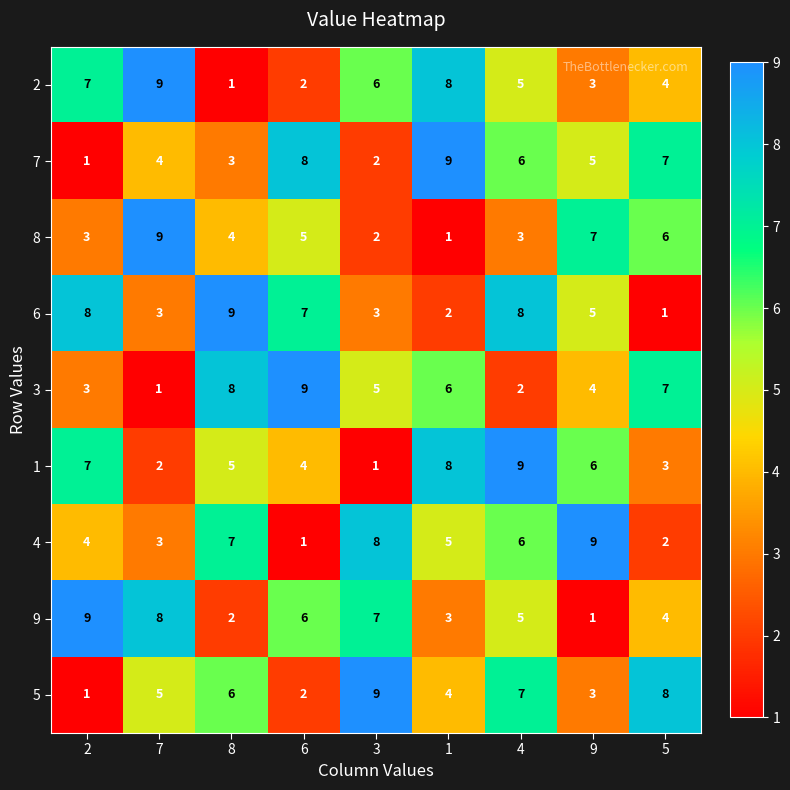

Where does the 8 series first go above 4?

7